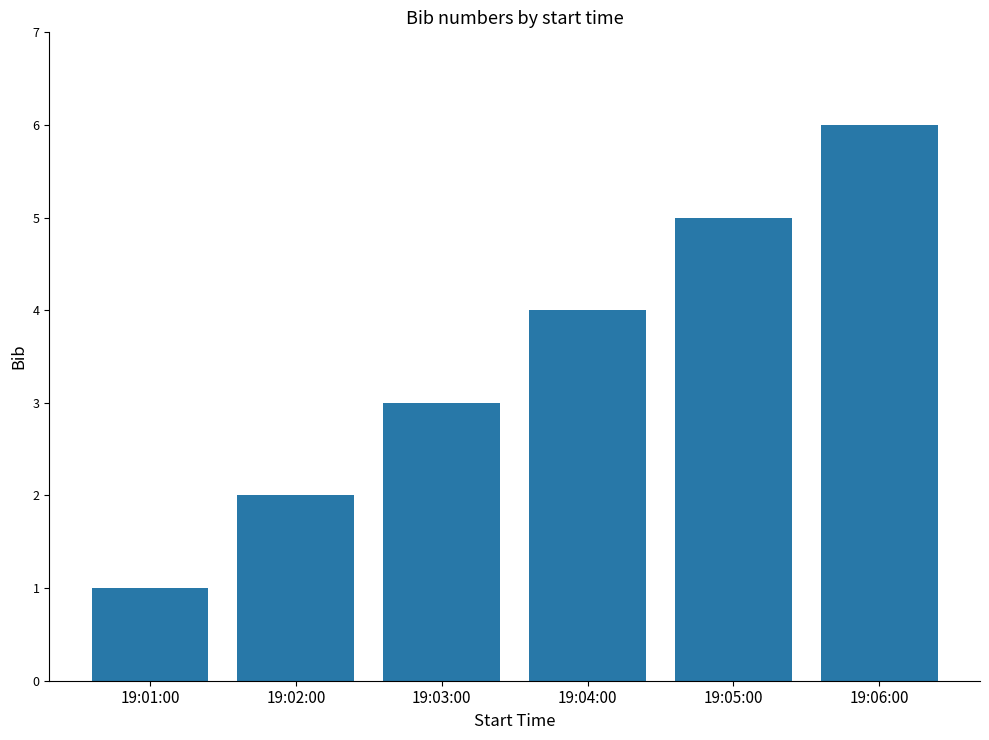

What is the value of the 4th bar from the left?

4